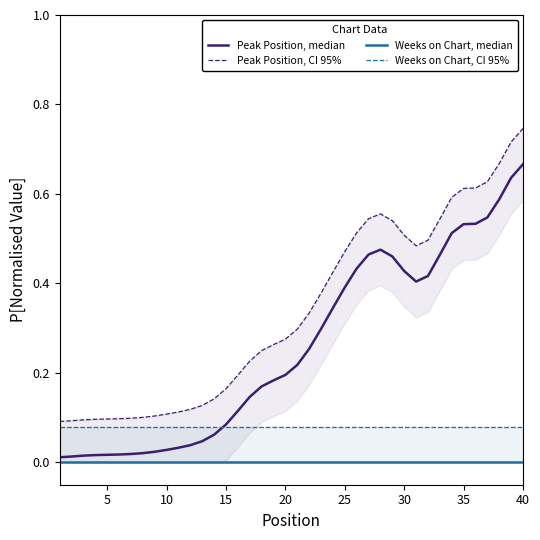

What is the maximum value for Peak Position, CI 95%?

0.7